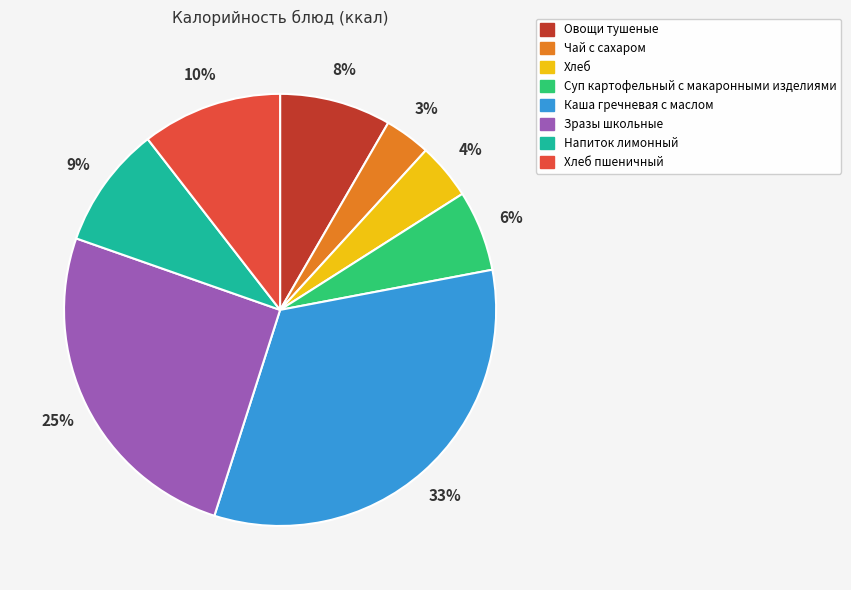

Does any single category account for the majority?

No